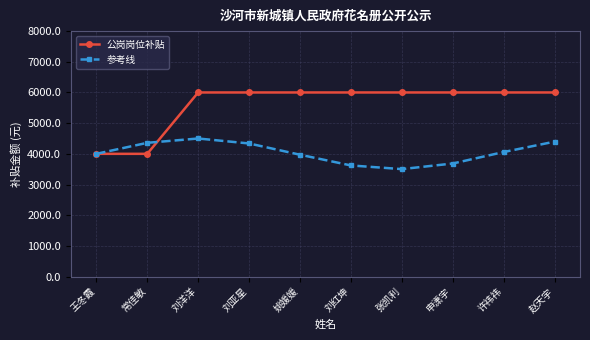

At 申潇宇, list the series in order from largest to smallest.

公岗岗位补贴, 参考线